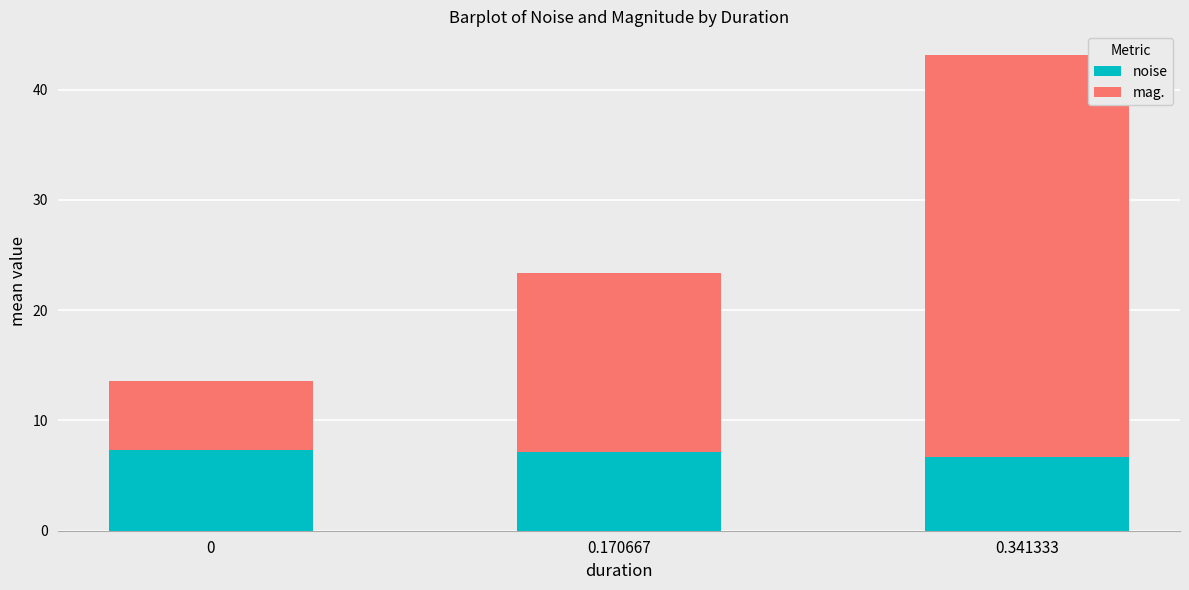

What is the highest value of the noise series?

7.3